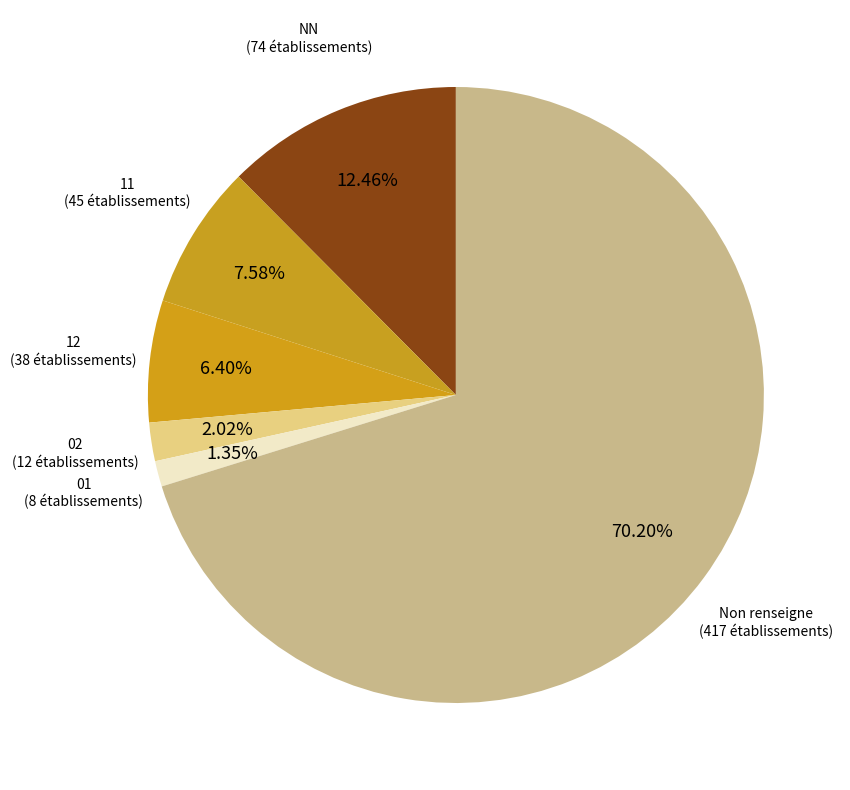

What is the ratio of the value at Non renseigne (417 établissements) to the value at NN (74 établissements)?

5.6